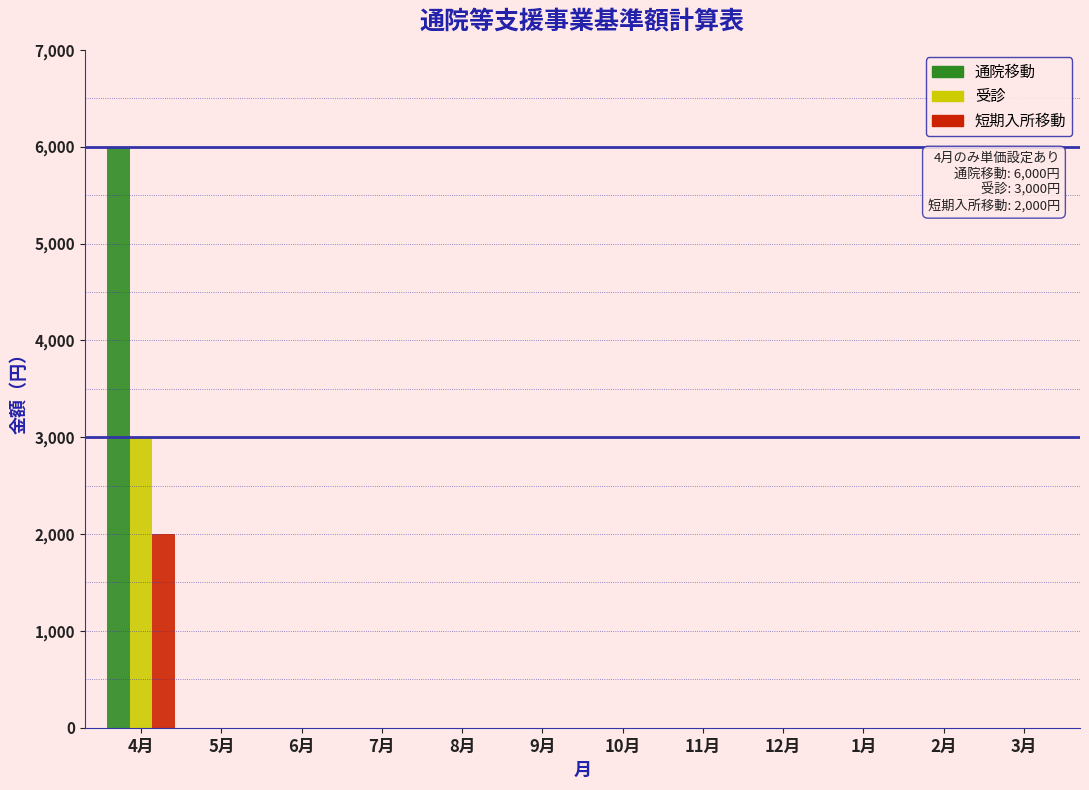

Which series changed the most between 4月 and 1月?

通院移動